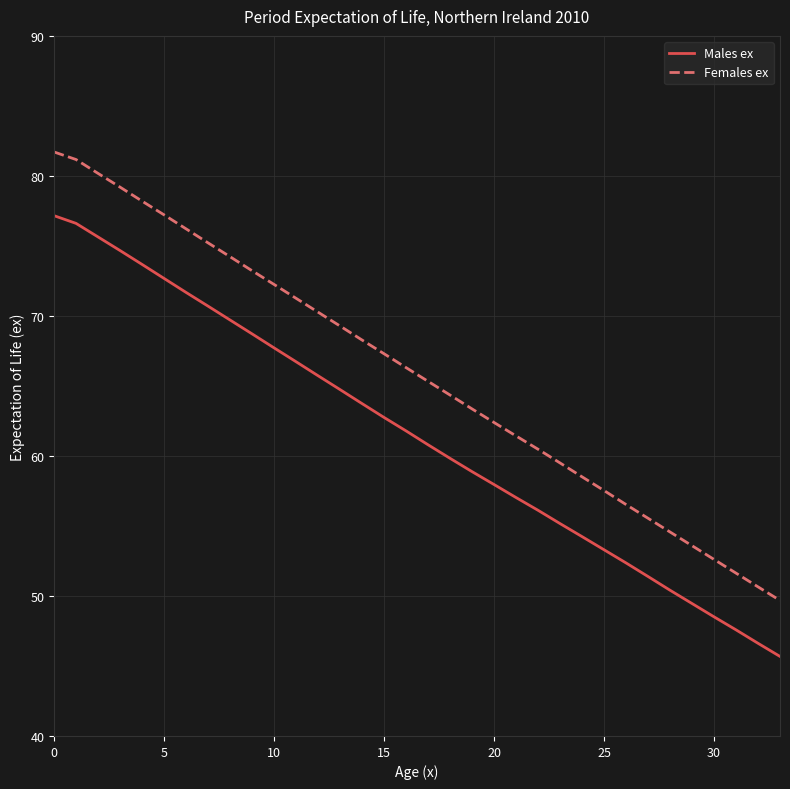

Which series has the largest total across all categories?

Females ex